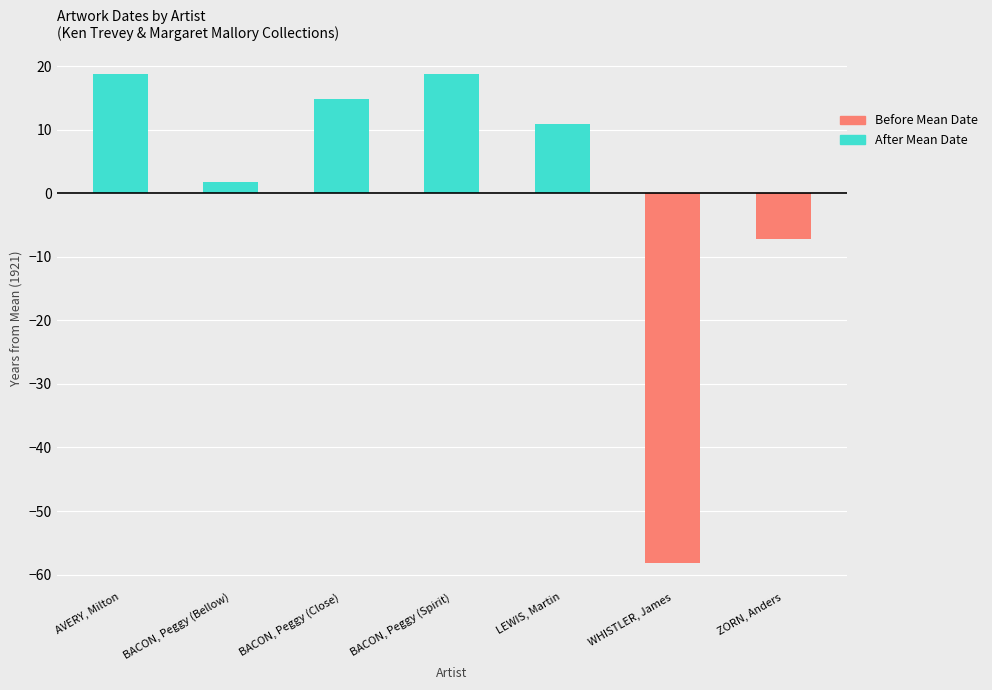

What is the sum of the After Mean Date values at AVERY, Milton and ZORN, Anders?

18.9